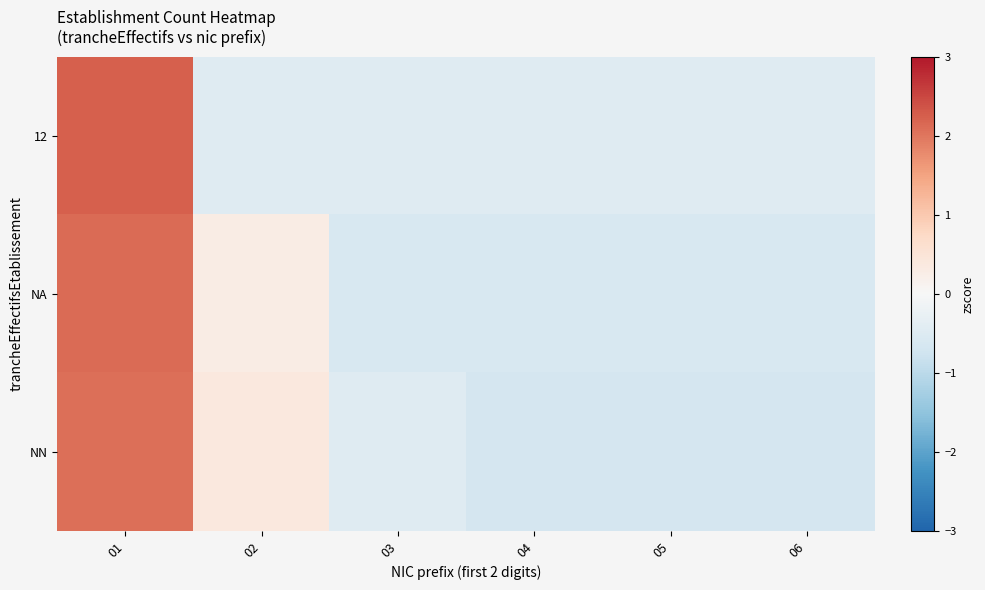

What is the minimum value shown in the chart?

-0.7